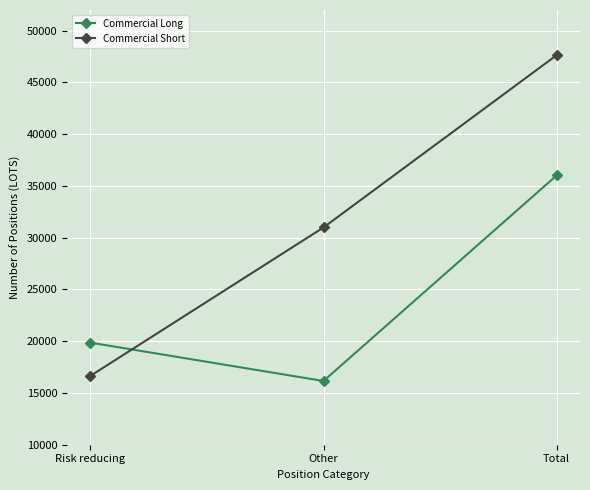

Is it true that Commercial Short equals 47639 at Total?

True